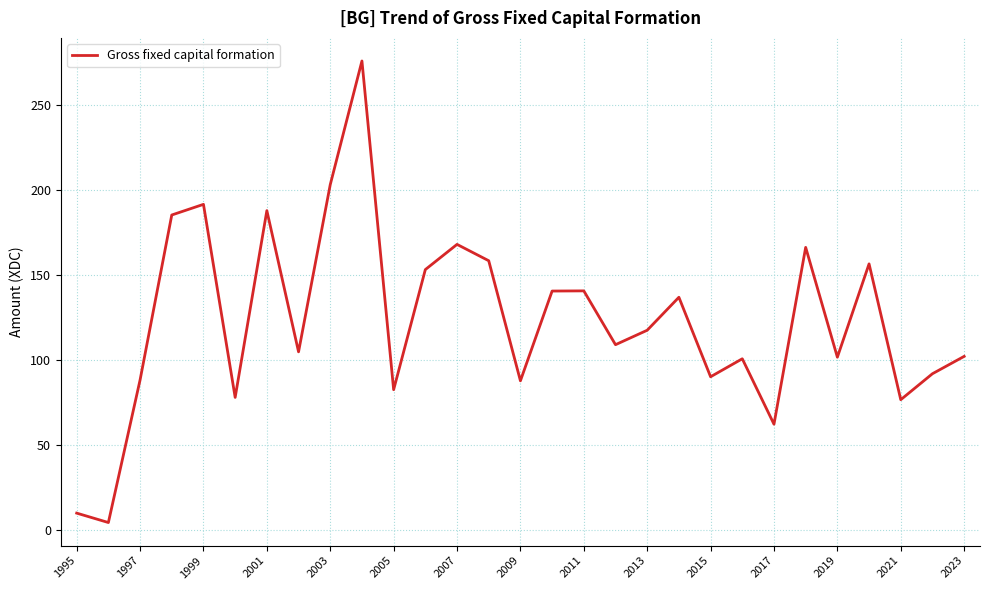

Does the chart have visible grid lines?

Yes